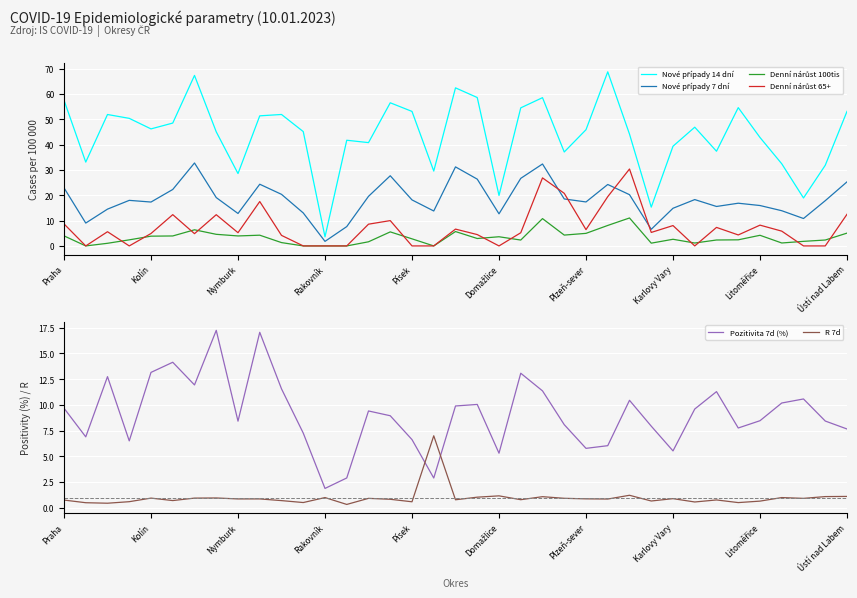

True or false: Pozitivita 7d (%) has a value of 10.9 at Písek.

False